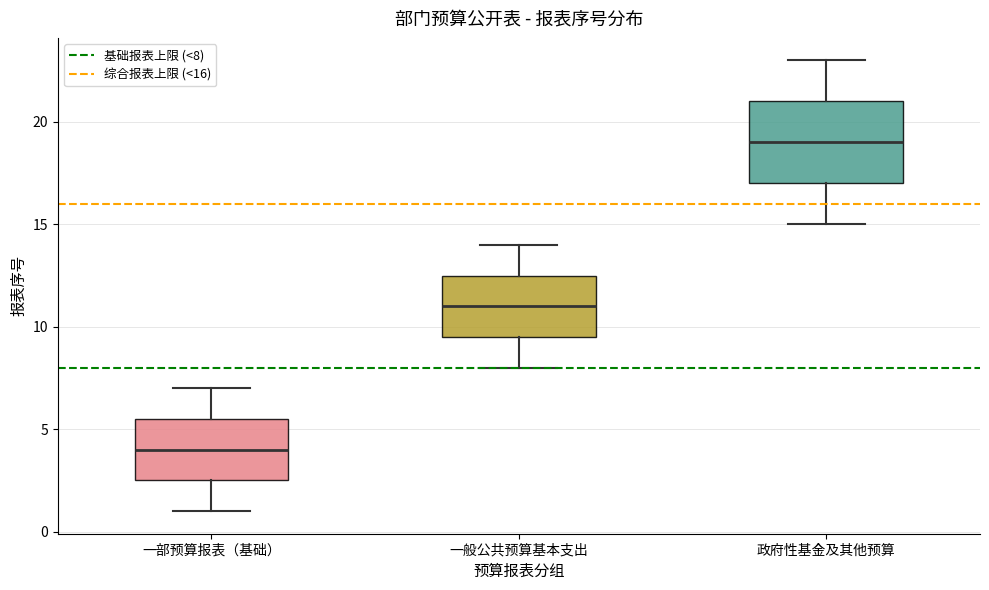

Reading left to right, read every box against the y-axis: the position of its median line, the range the box covers, and the ends of its whiskers. The values are not printed on the chart, so give them approximately, as read against the axis.

一部预算报表（基础）: median 4.0, box 2.5 to 5.5, whiskers 1.0 to 7.0
一般公共预算基本支出: median 11.0, box 9.5 to 12.5, whiskers 8.0 to 14.0
政府性基金及其他预算: median 19.0, box 17.0 to 21.0, whiskers 15.0 to 23.0